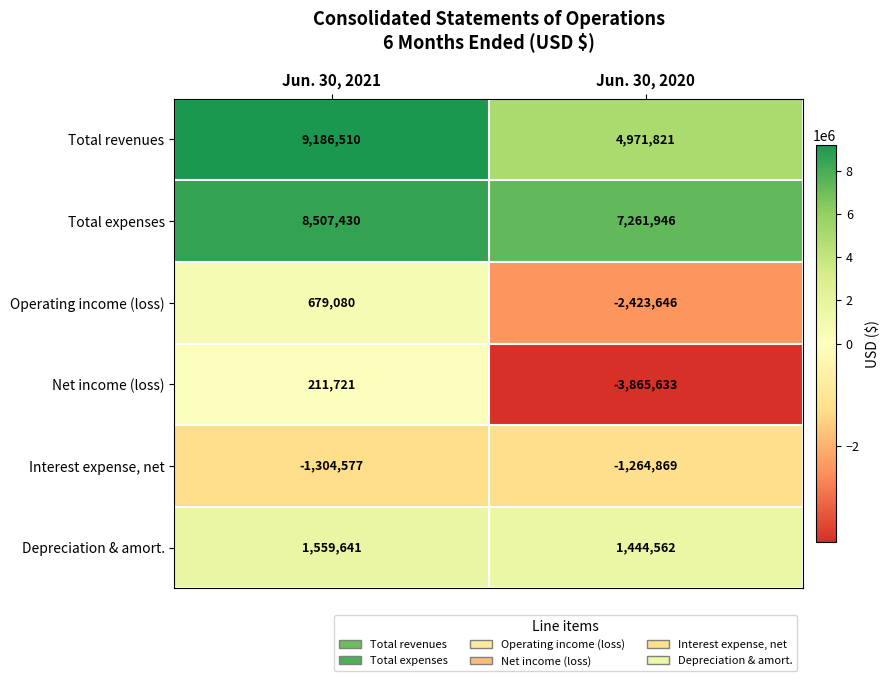

Between Jun. 30, 2021 and Jun. 30, 2020, which series saw the biggest shift?

Total revenues